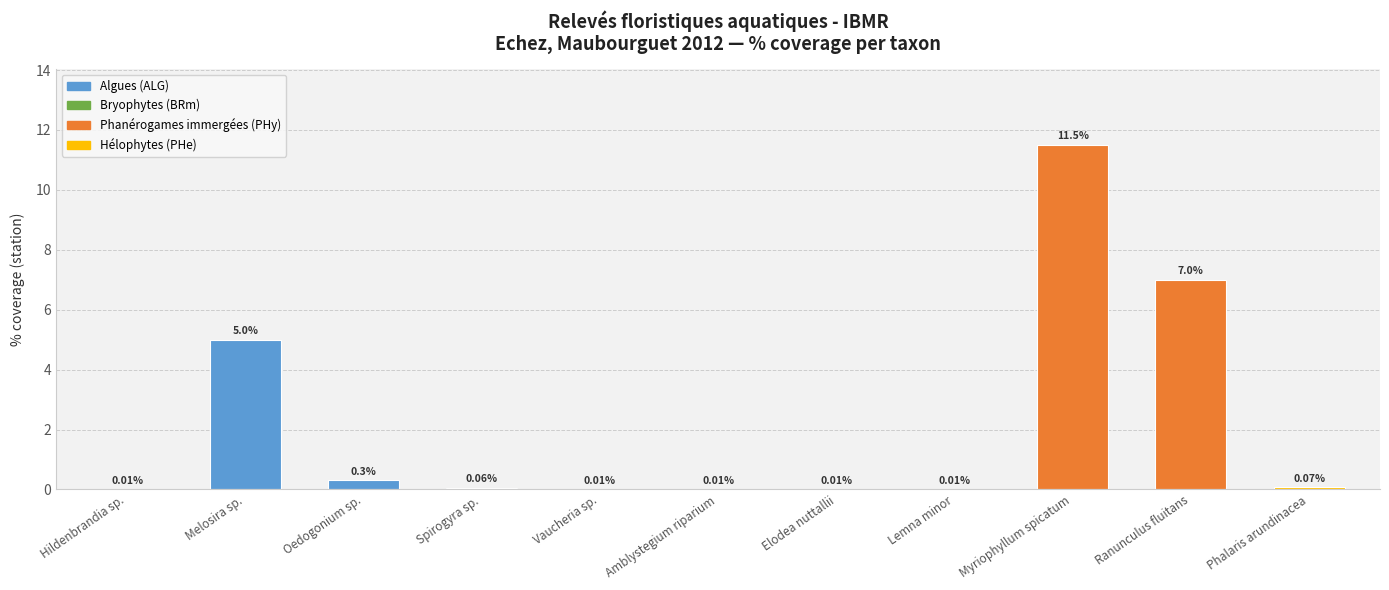

What is the label of the 8th bar from the left?

Lemna minor